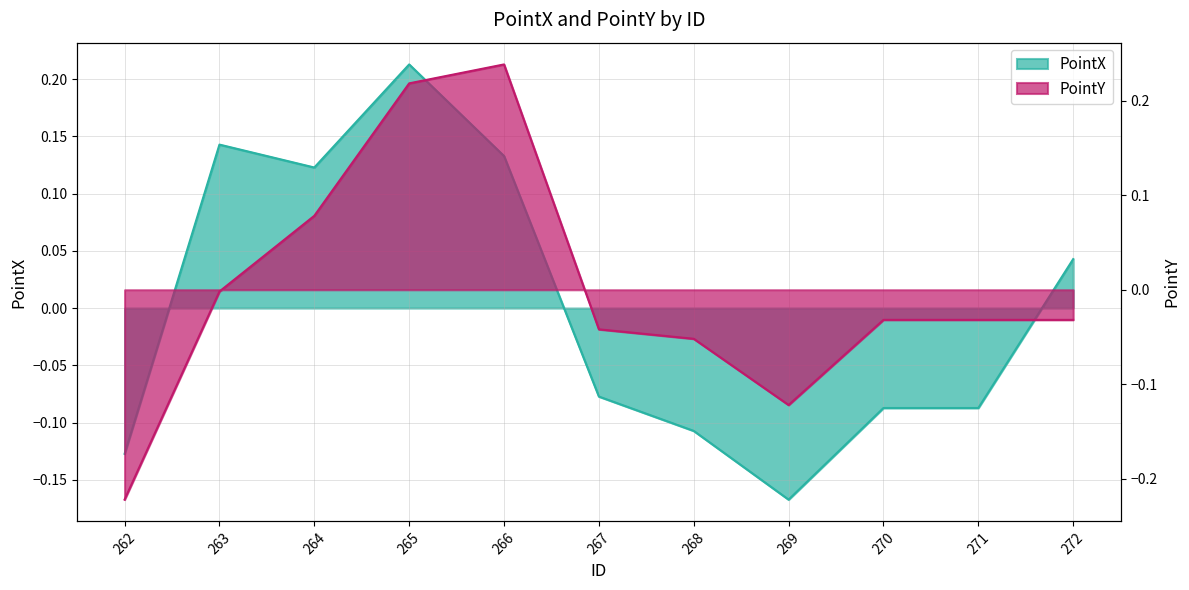

At which category is the sum across all series the highest?

265